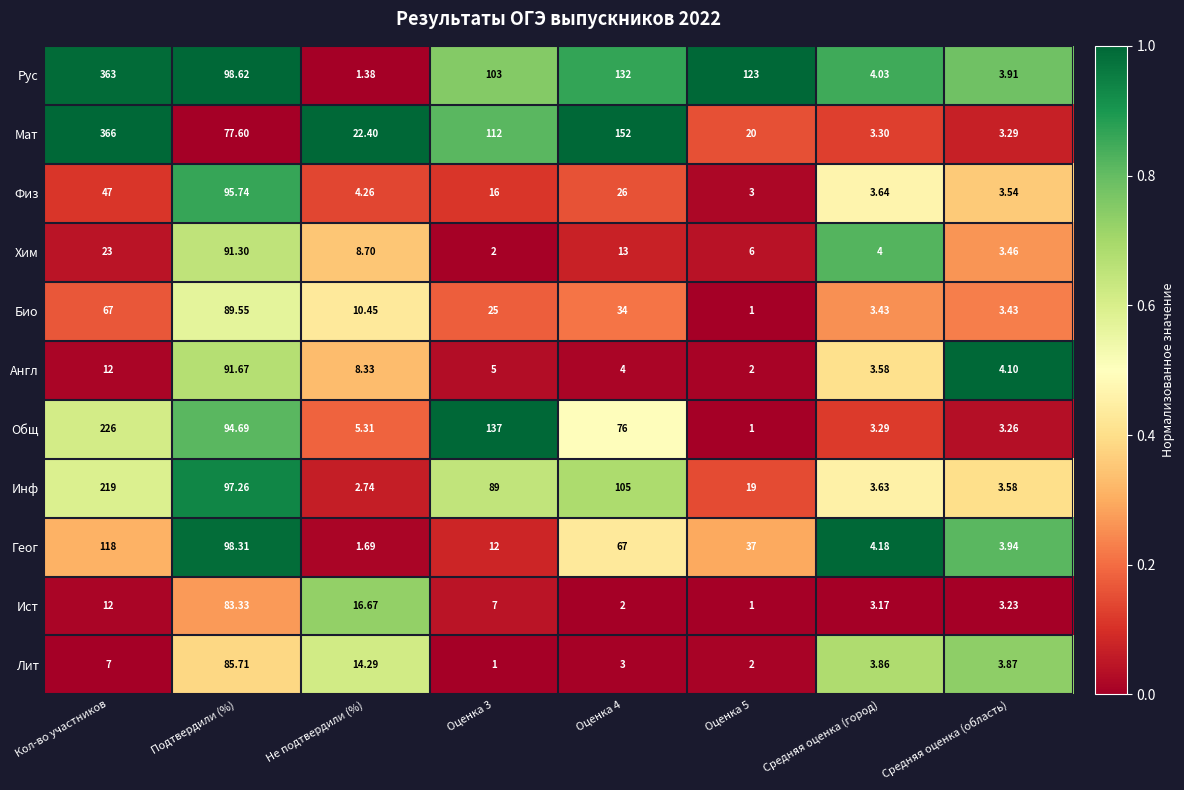

Which series has the largest range (max minus min)?

Мат